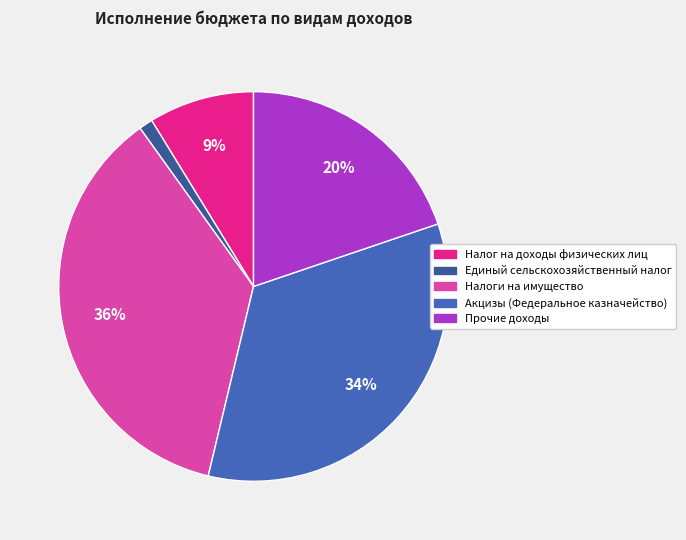

How many segments does this pie chart have?

5